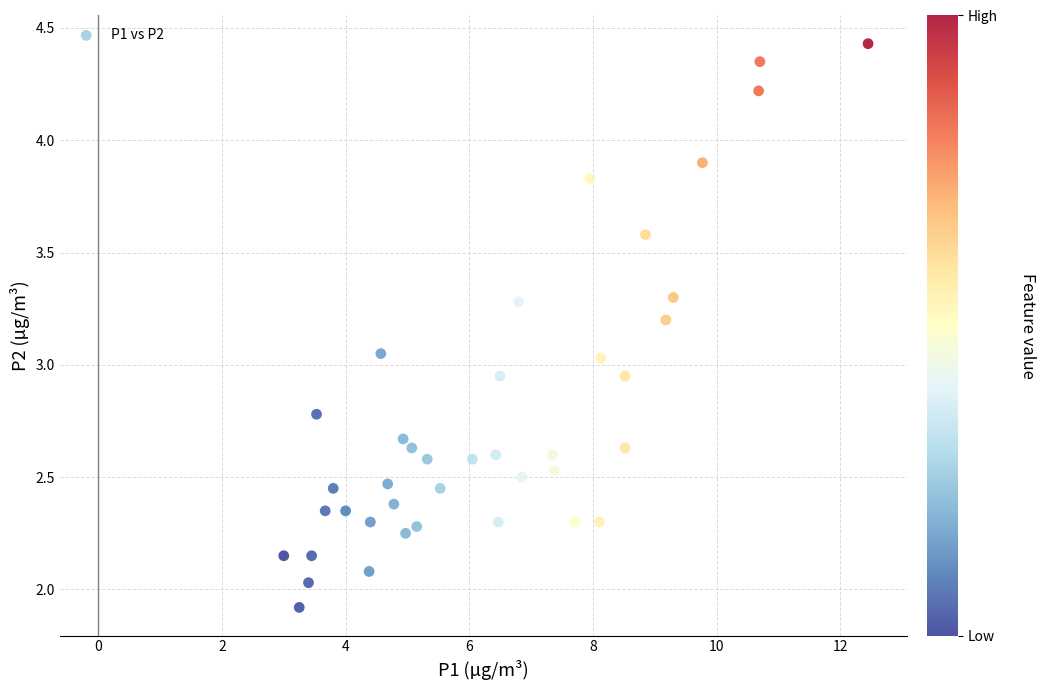

What is the range of X values (max minus min)?

9.4